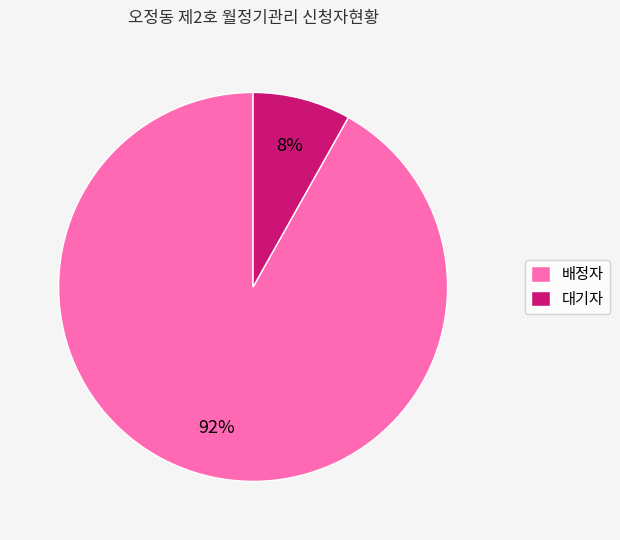

What percentage is the 대기자 slice, to the nearest percent?

8%